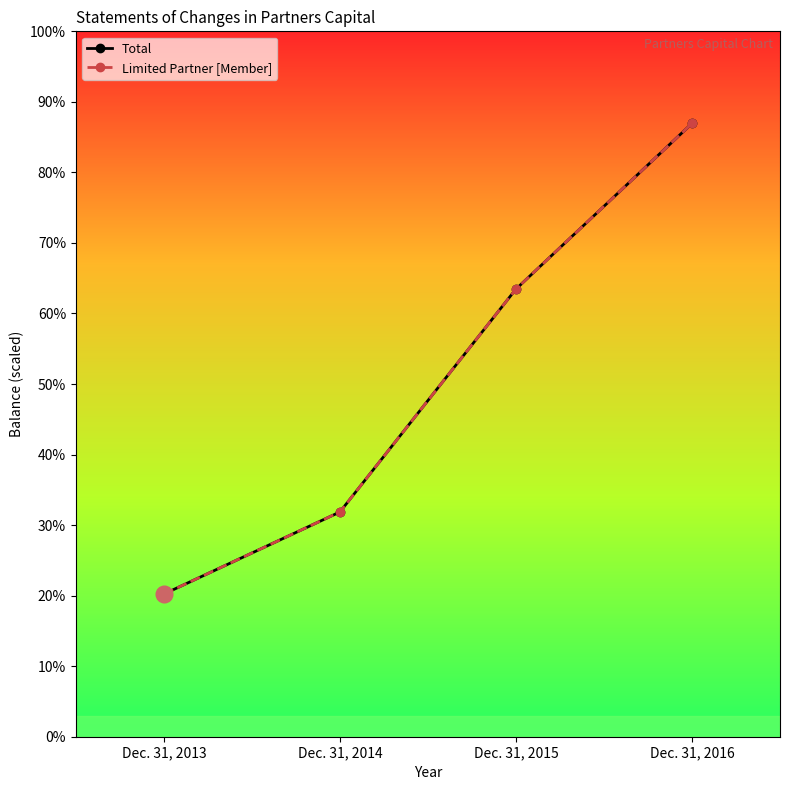

Is this an area chart (filled region under the line)?

No